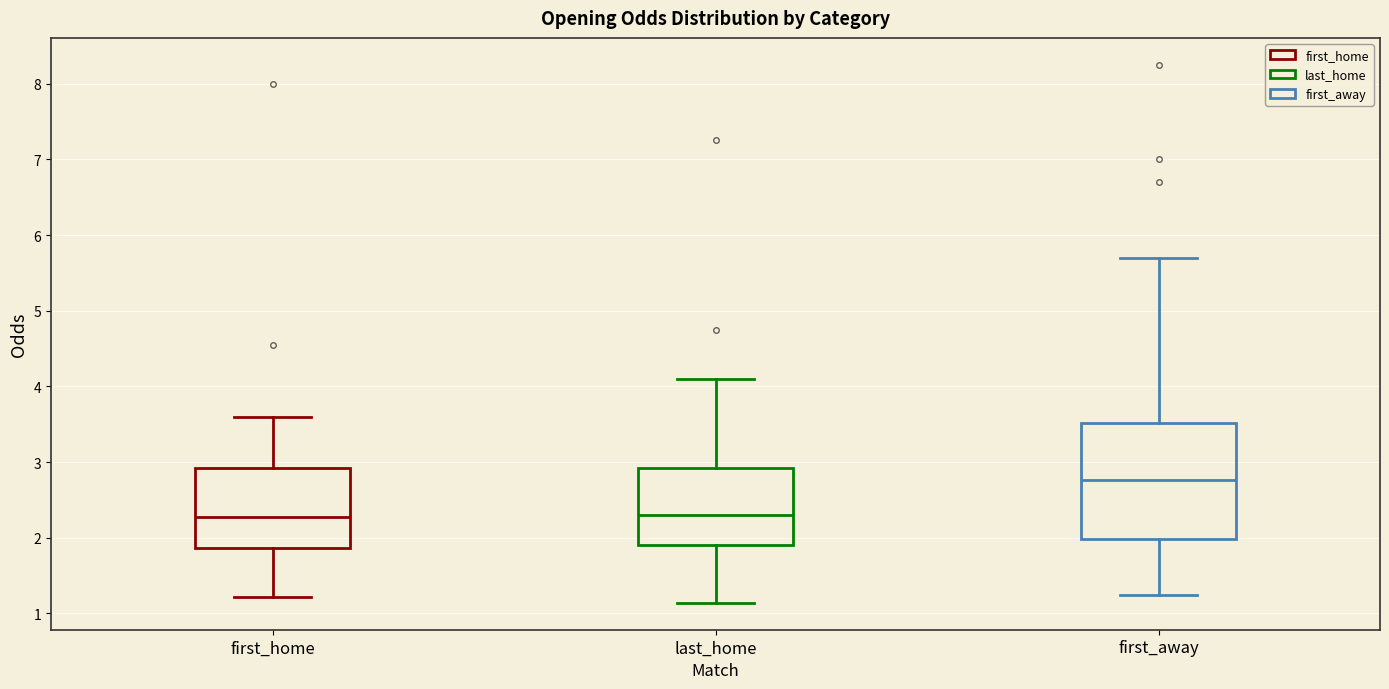

Reading left to right, read every box against the y-axis: the position of its median line, the range the box covers, and the ends of its whiskers. The values are not printed on the chart, so give them approximately, as read against the axis.

first_home: median 2.3, box 1.9 to 2.9, whiskers 1.2 to 3.6
last_home: median 2.3, box 1.9 to 2.9, whiskers 1.1 to 4.1
first_away: median 2.8, box 2.0 to 3.5, whiskers 1.2 to 5.7